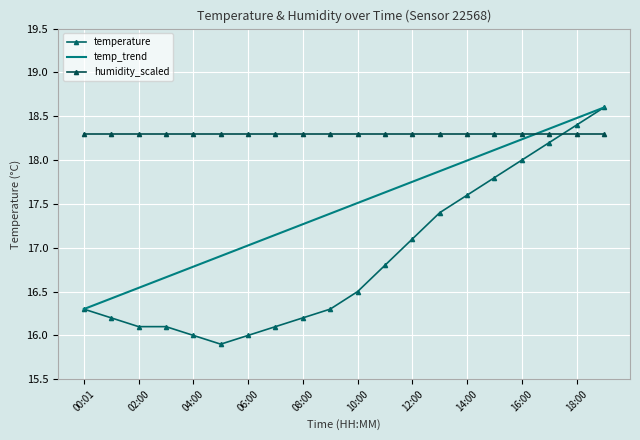

Which category has the highest value in the humidity_scaled series?

00:01